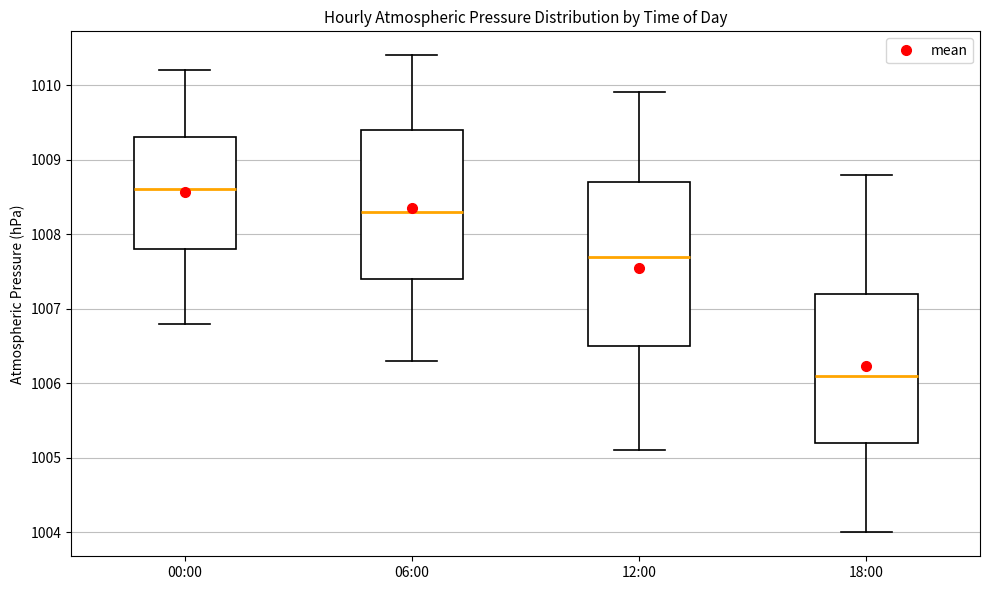

Reading left to right, transcribe this box plot: for each box, give where its median line is, the range the box spans, and where its two whiskers end, as read against the y-axis. The values are not printed on the chart, so give them approximately, as read against the axis.

00:00: median 1008.6, box 1007.8 to 1009.3, whiskers 1006.8 to 1010.2
06:00: median 1008.3, box 1007.4 to 1009.4, whiskers 1006.3 to 1010.4
12:00: median 1007.7, box 1006.5 to 1008.7, whiskers 1005.1 to 1009.9
18:00: median 1006.1, box 1005.2 to 1007.2, whiskers 1004.0 to 1008.8